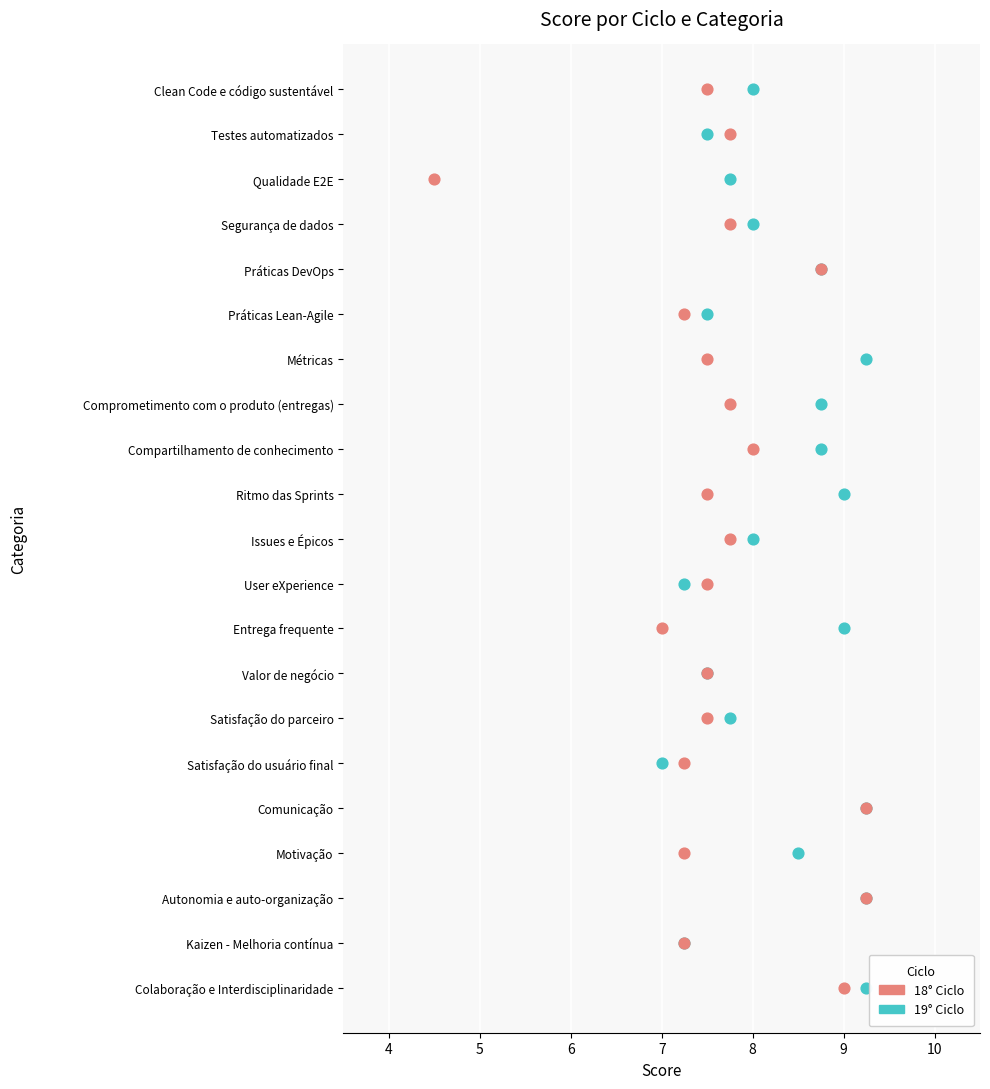

What are all the series names shown in the legend?

18° Ciclo, 19° Ciclo